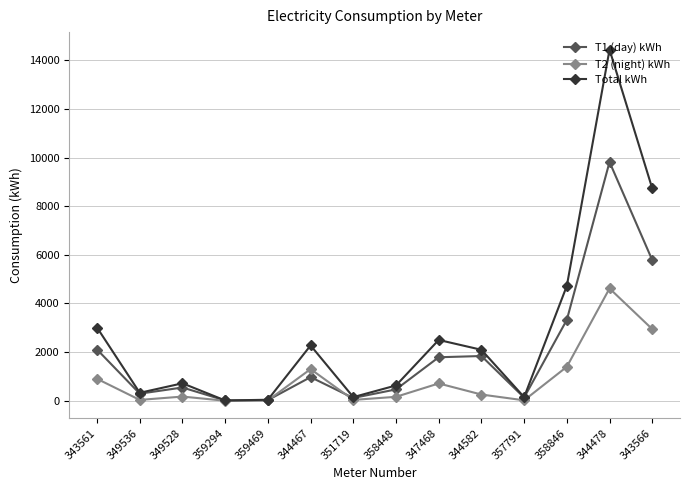

Which series has the widest spread of values?

Total kWh